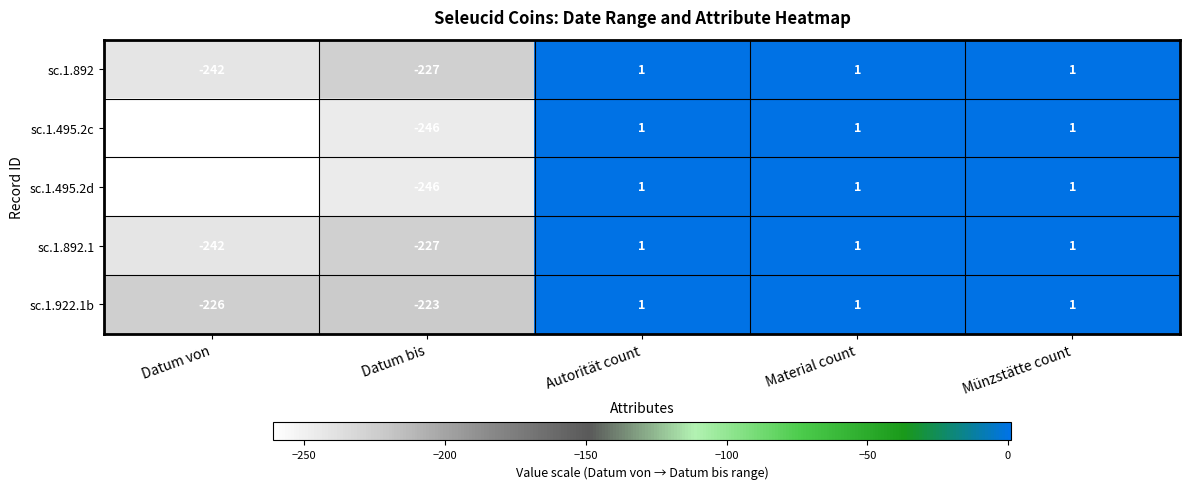

At which label is sc.1.495.2d closest to -130?

Datum bis